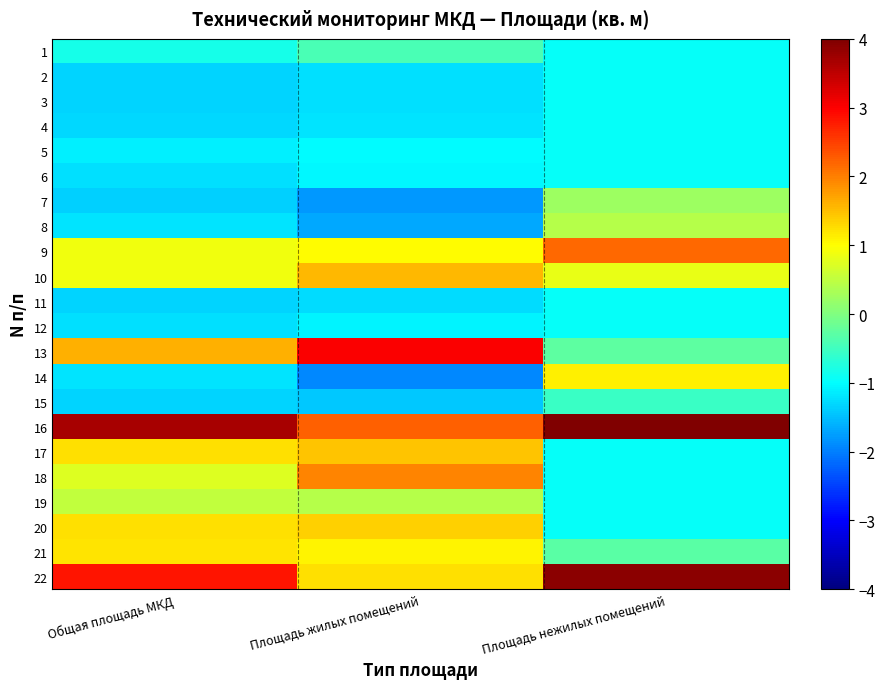

At which category does the chart reach its minimum across all series?

Площадь жилых помещений